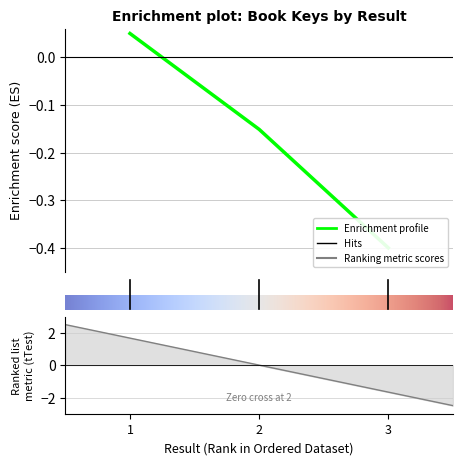

Count the number of categories in the chart.

3